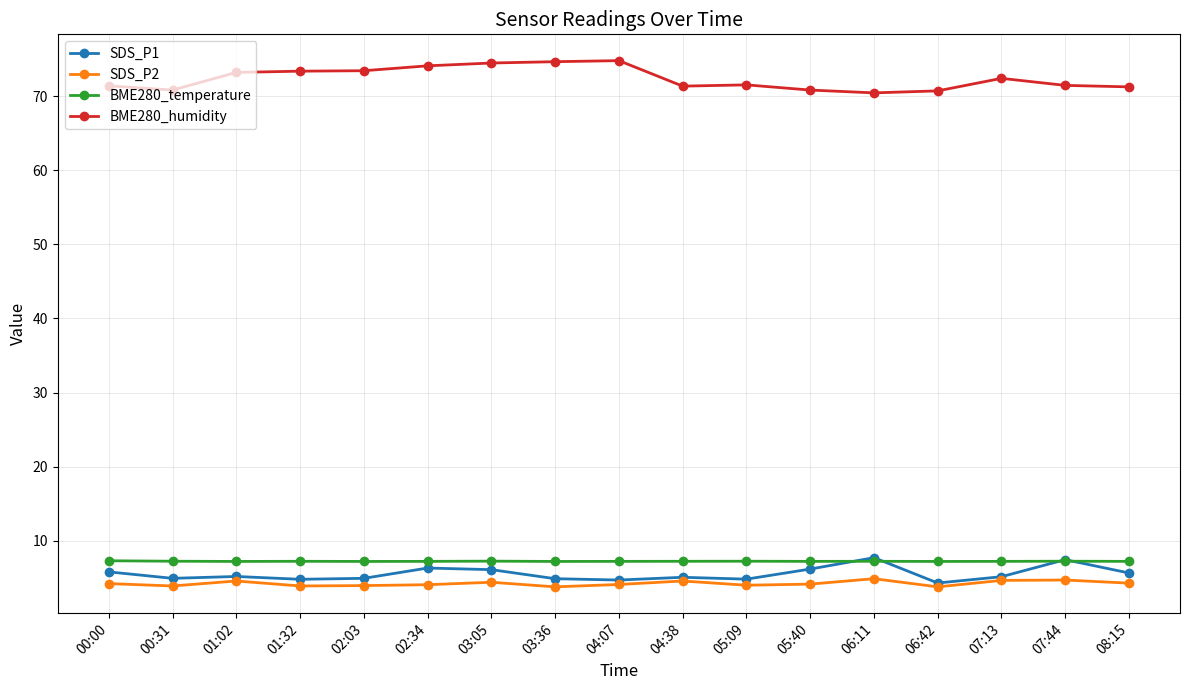

Which series has the largest total across all categories?

BME280_humidity